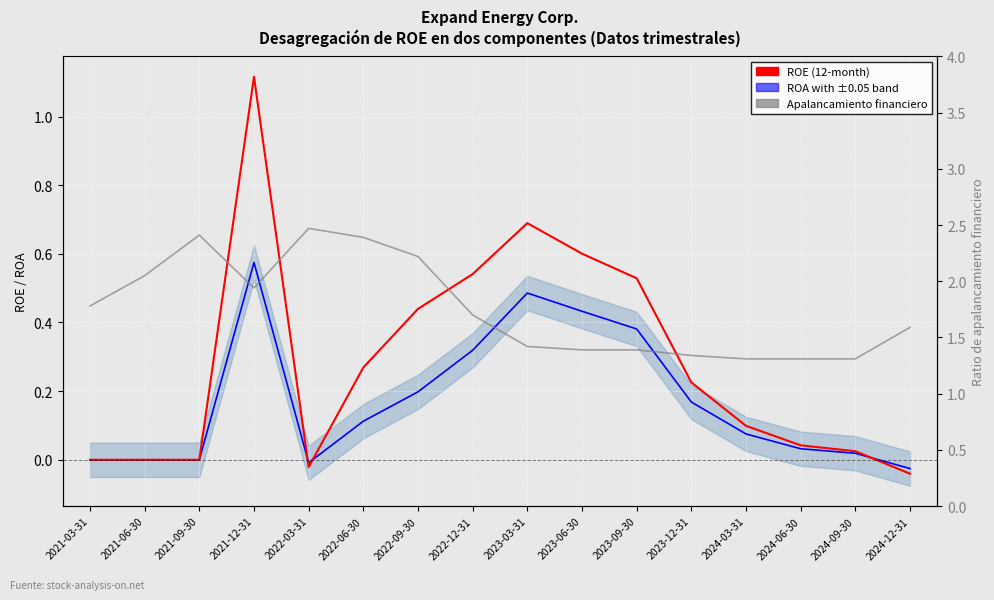

What value does the ROE series have at 2022-06-30?

0.3